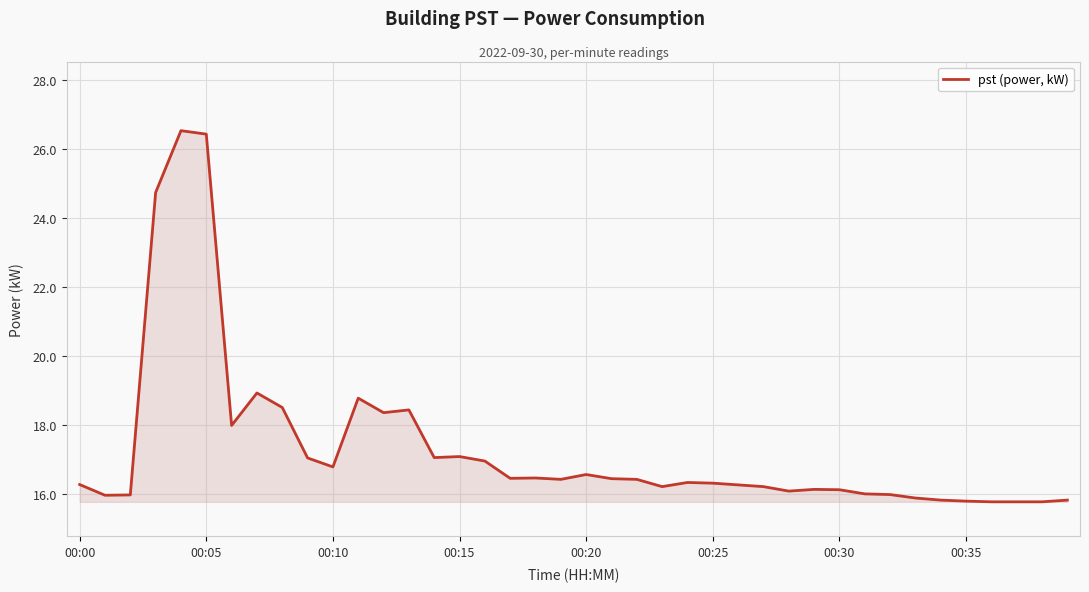

What is the minimum value shown in the chart?

15.8